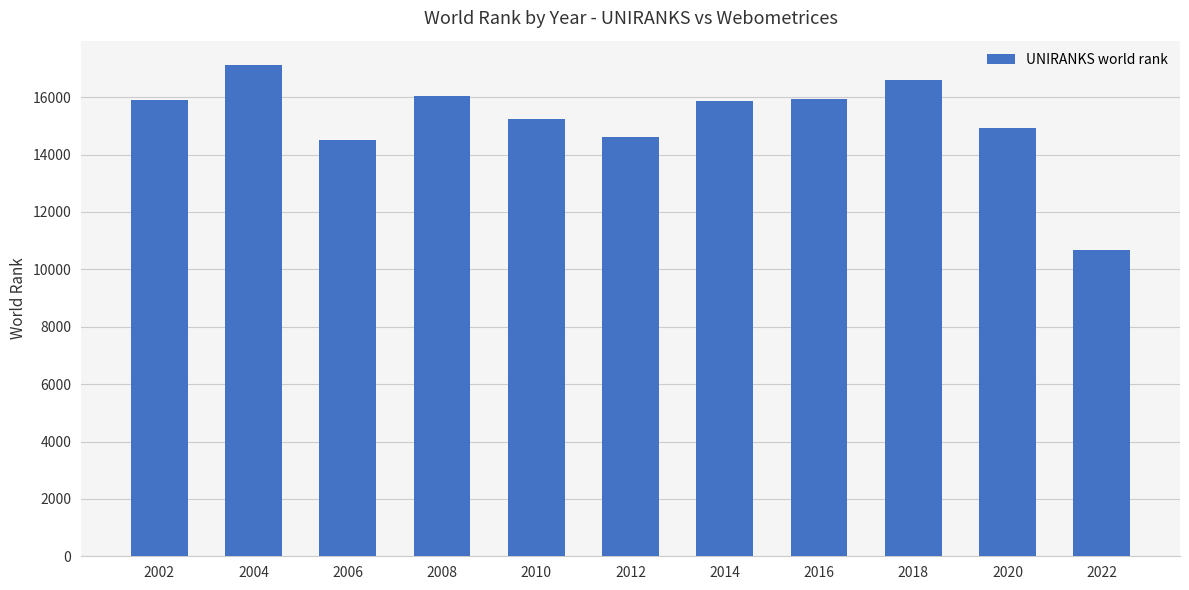

Is it true that the value at 2008 is 24642?

False